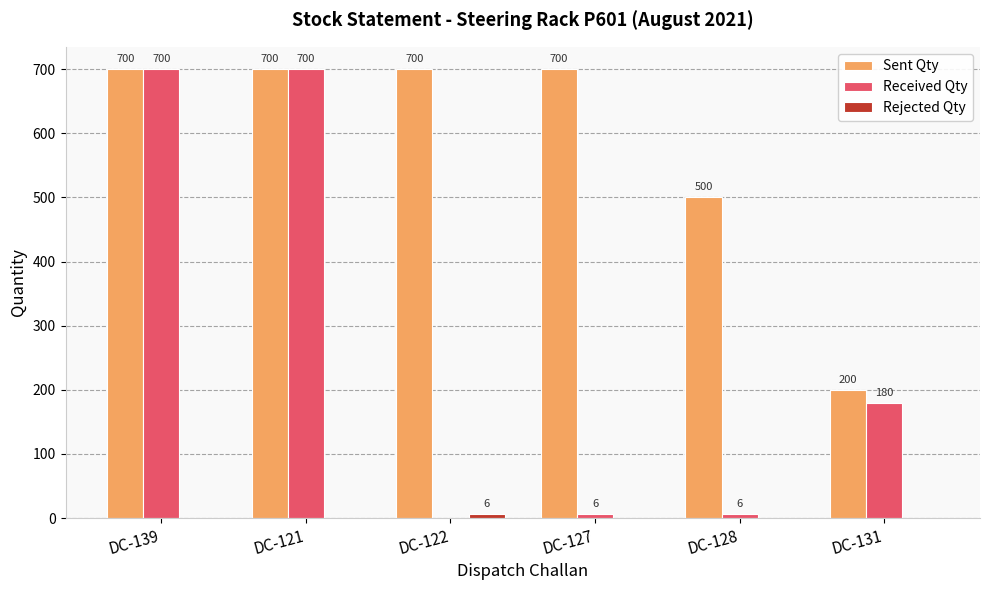

What is the sum of all Sent Qty values?

3500